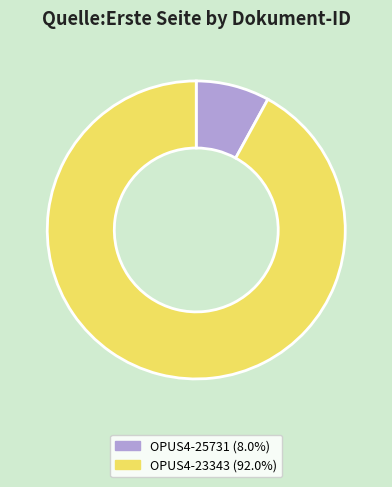

What is the ratio of the value at OPUS4-25731 to the value at OPUS4-23343?

0.1